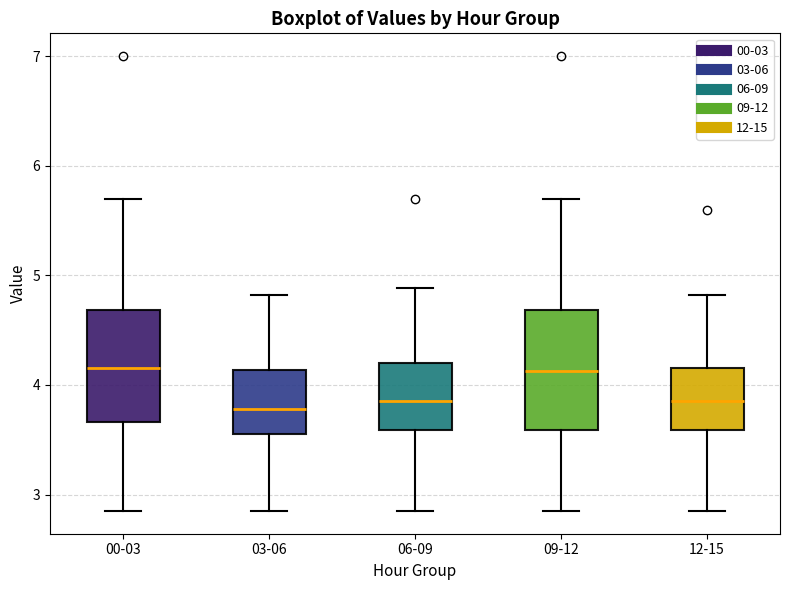

Where is the upper edge of the box for 09-12 on the y-axis? The values are not printed on the chart, so give them approximately, as read against the axis.

4.7